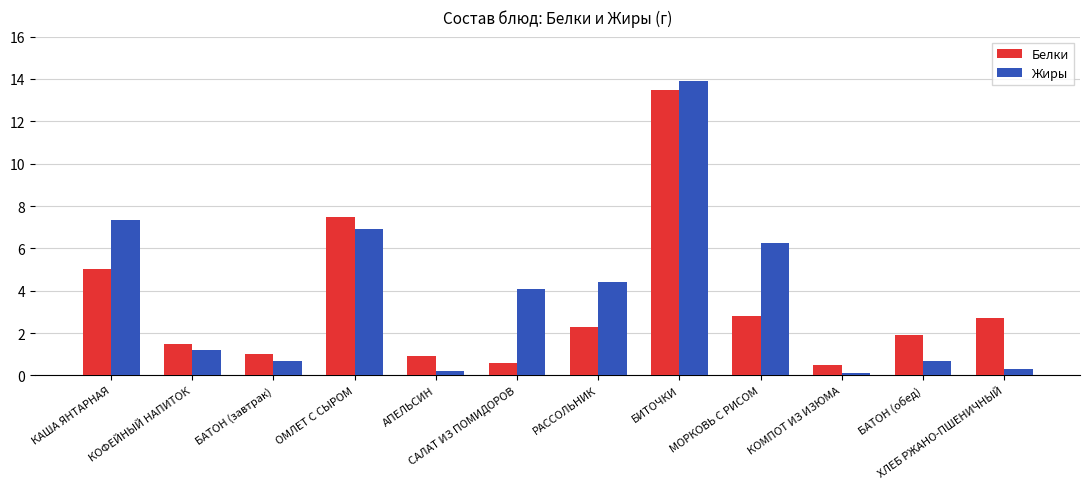

Reading left to right, transcribe all the data shown in this chart.

Белки: 5.0	1.5	1.0	7.5	0.9	0.6	2.3	13.5	2.8	0.5	1.9	2.7
Жиры: 7.3	1.2	0.7	6.9	0.2	4.1	4.4	13.9	6.2	0.1	0.7	0.3